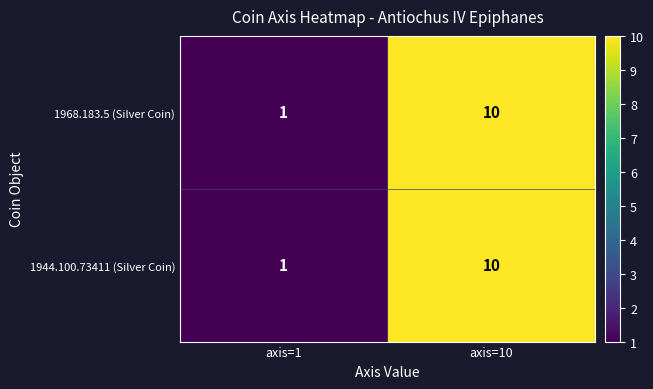

The value of 1968.183.5 (Silver Coin) at axis=1 is 1. True or false?

True